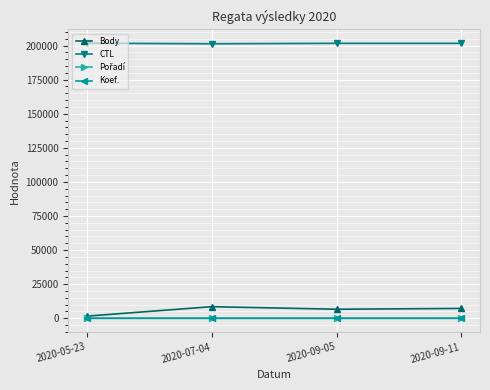

How many lines are shown in the chart?

4